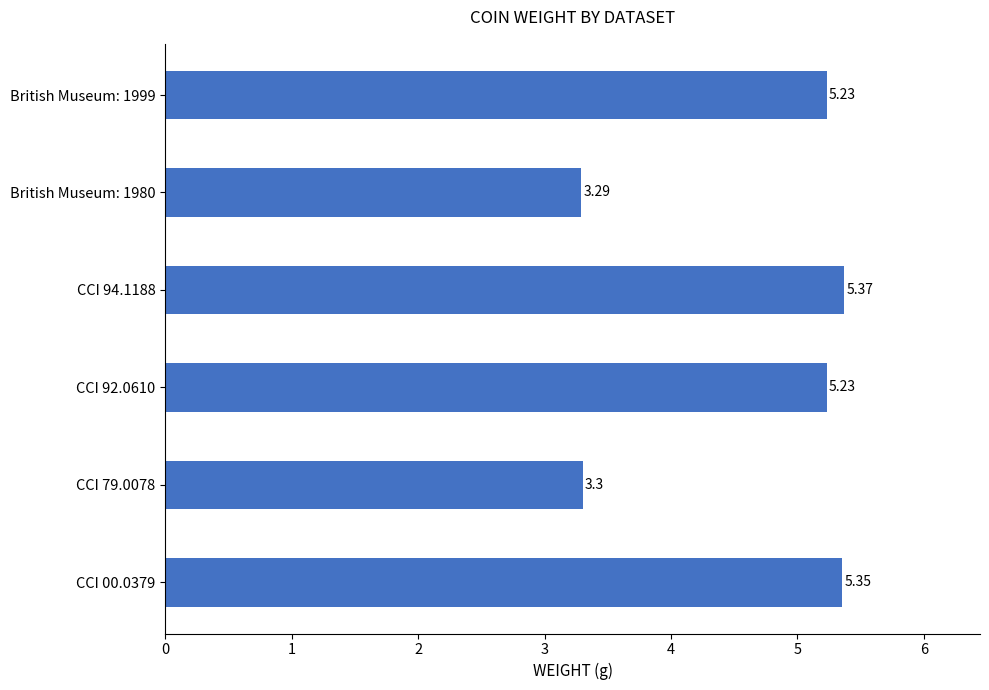

Which category has the highest value across all series?

CCI 94.1188